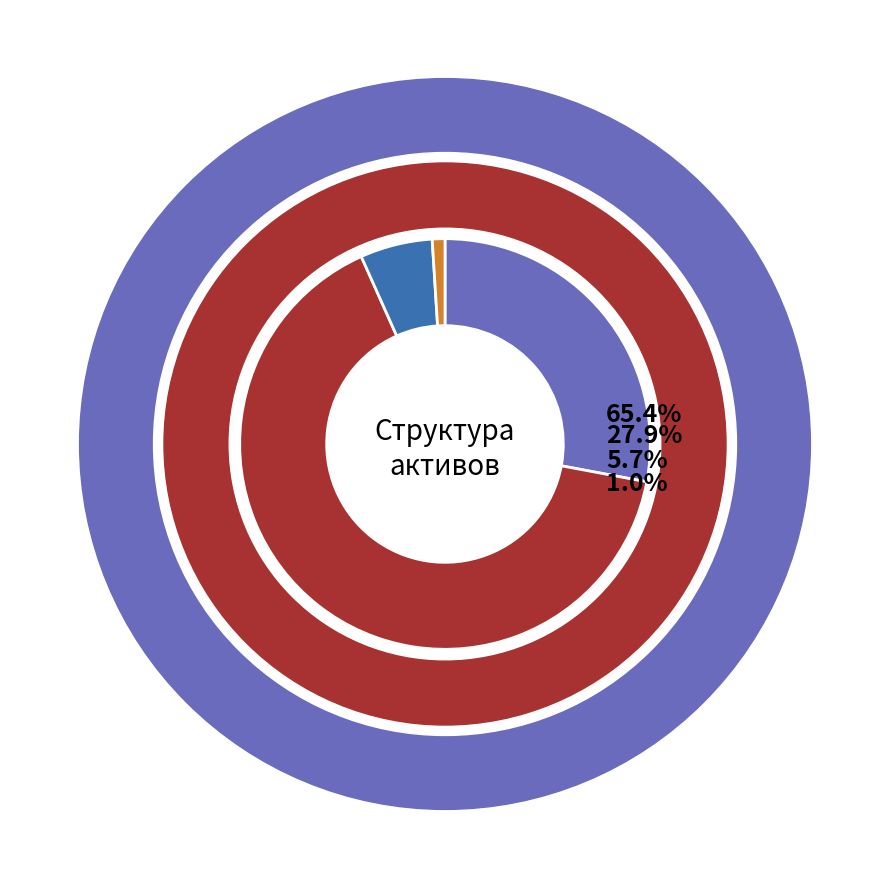

What percentage is the Амортизация основных средств slice, to the nearest percent?

65%